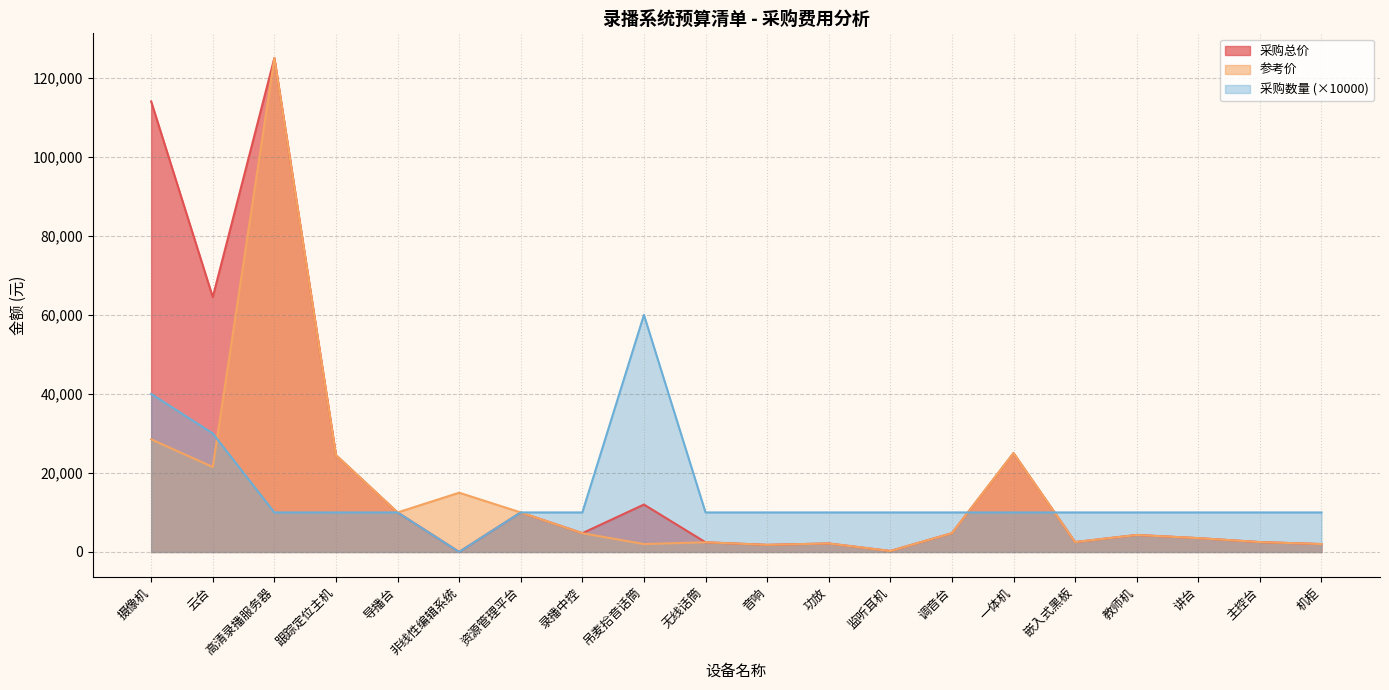

What is the total value across all series at 录播中控?

19500